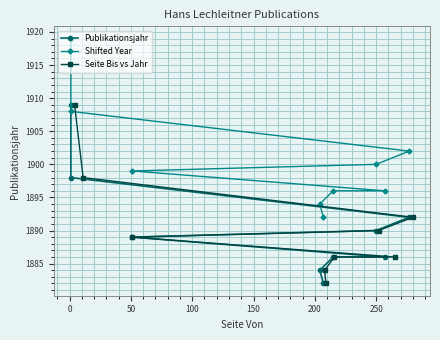

Reading left to right, list all the values displayed in this chart.

Publikationsjahr: 1909	1898	1892	1890	1889	1886	1886	1884	1882
Shifted Year: 1919	1908	1902	1900	1899	1896	1896	1894	1892
Seite Bis vs Jahr: 1909	1898	1892	1890	1889	1886	1886	1884	1882